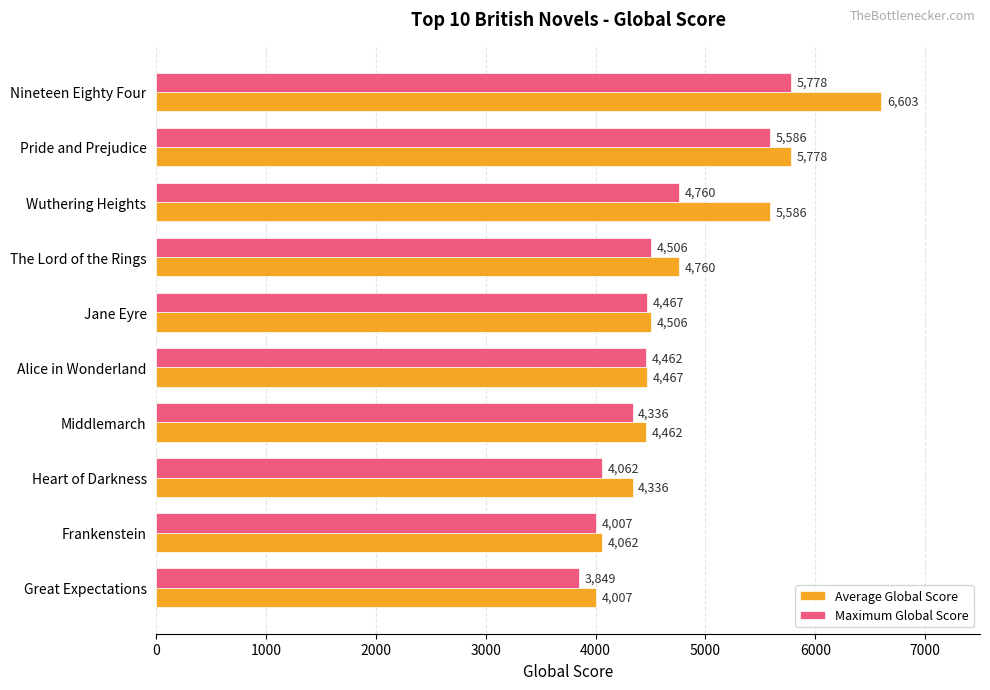

How many data points does each series have?

10